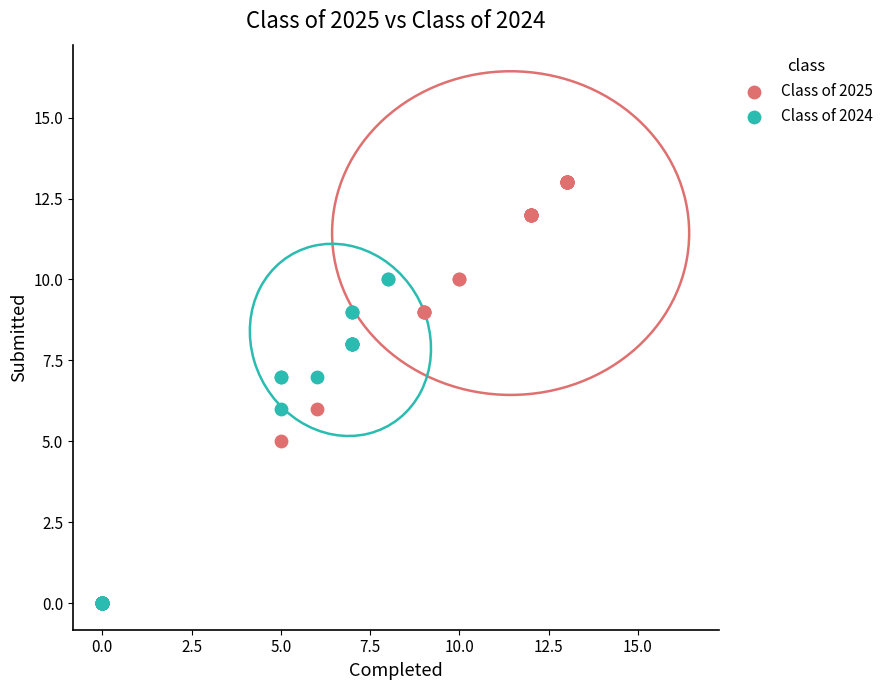

Which series reaches the maximum Y coordinate?

Class of 2025